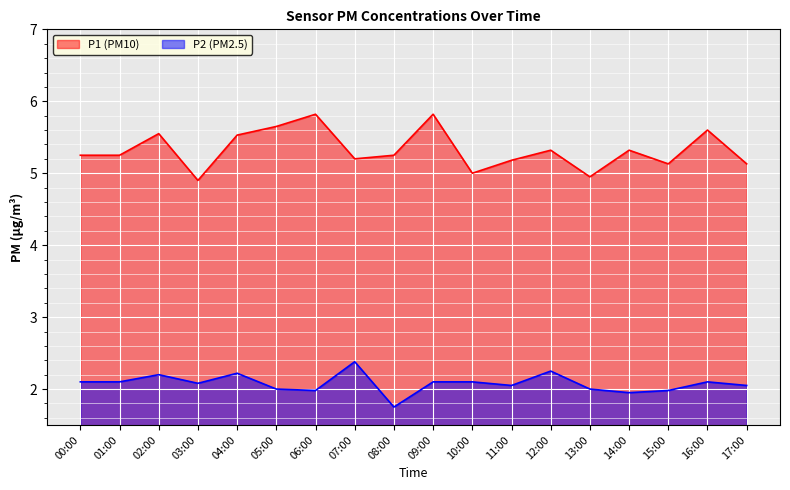

True or false: P1 has a value of 8.8 at 06:00.

False